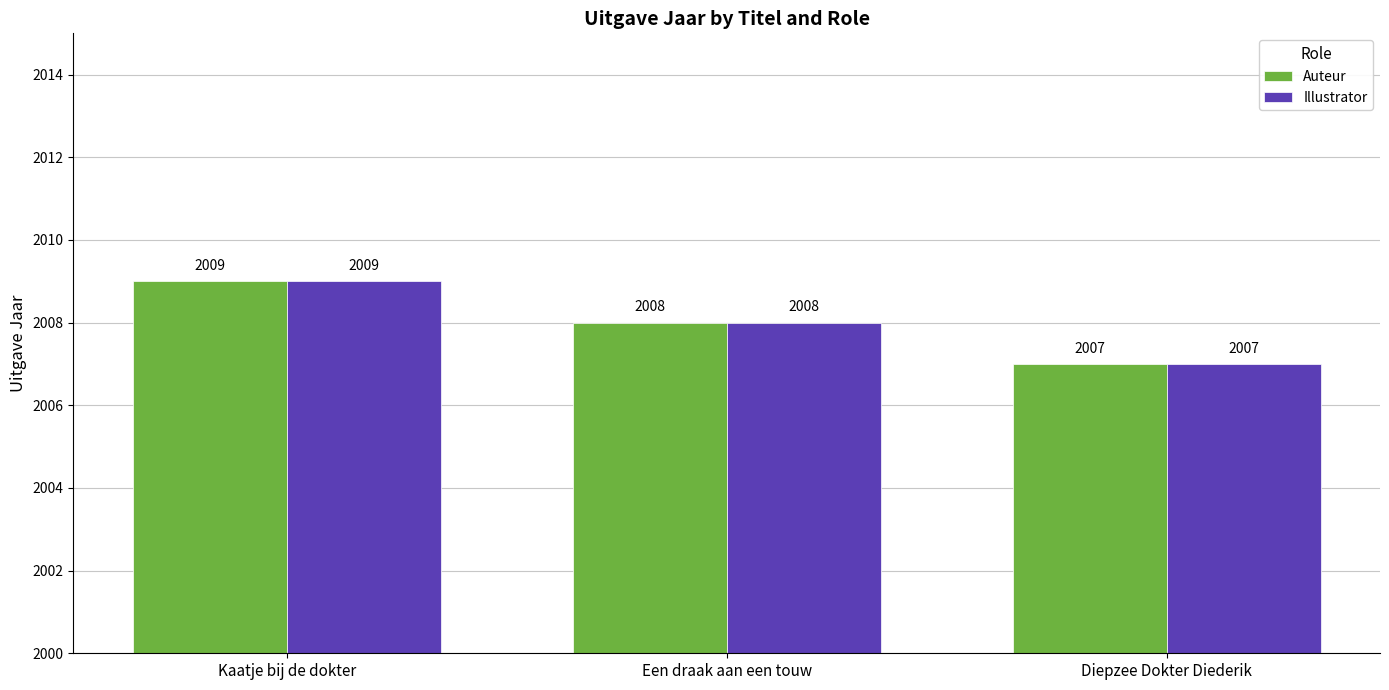

At which category does the chart reach its minimum across all series?

Diepzee Dokter Diederik